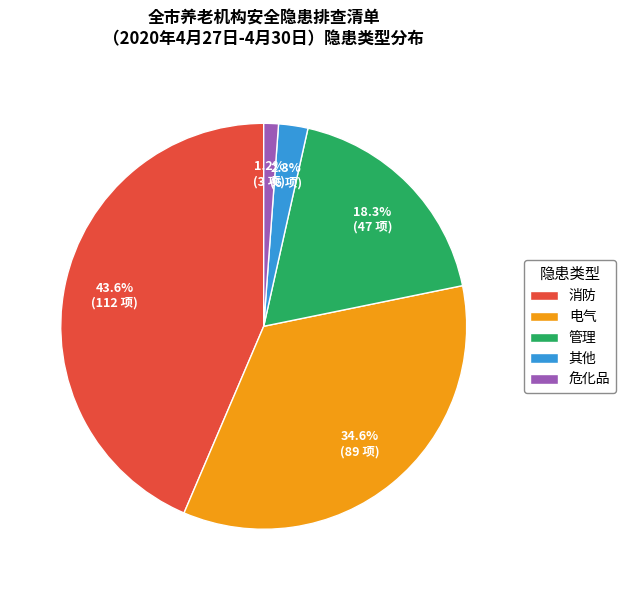

How many slices are in this pie chart?

5